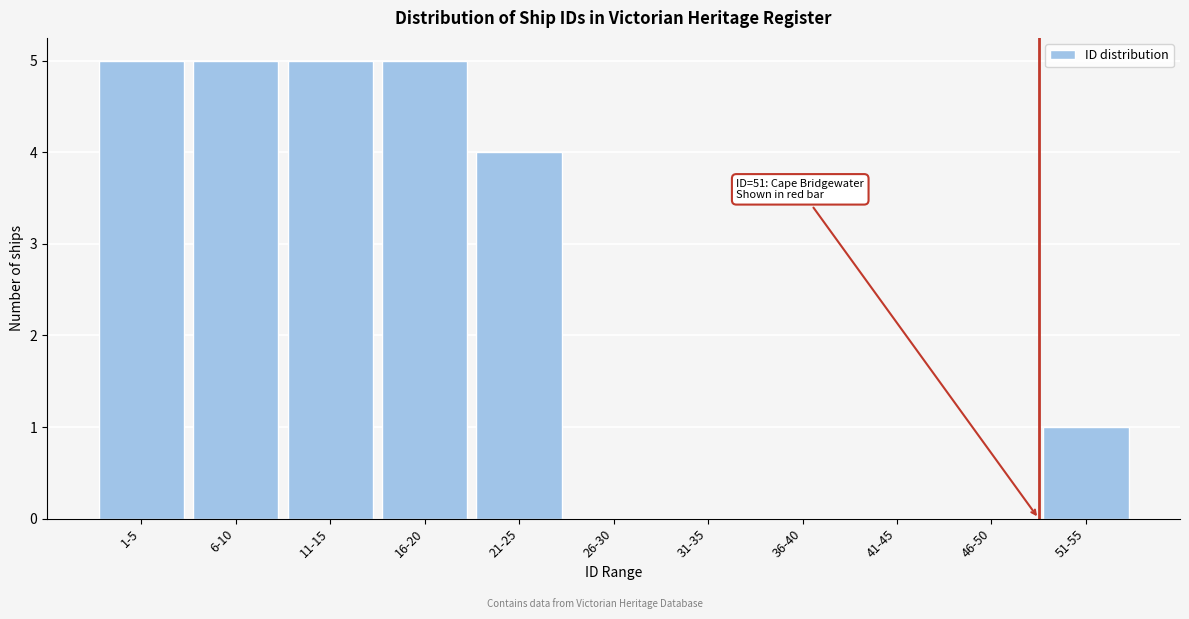

Reading left to right, transcribe all the data shown in this chart.

1-5=5	6-10=5	11-15=5	16-20=5	21-25=4	26-30=0	31-35=0	36-40=0	41-45=0	46-50=0	51-55=1